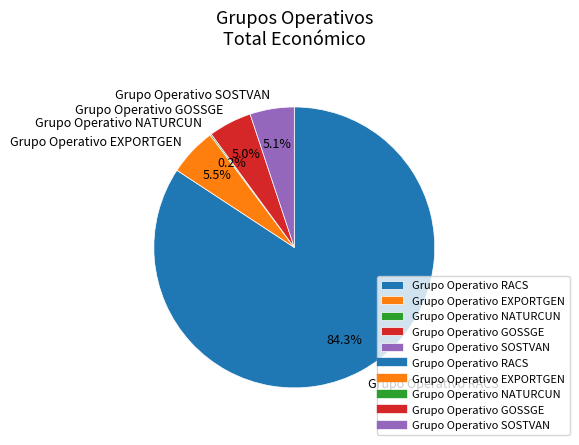

Which slice is the largest?

Grupo Operativo RACS